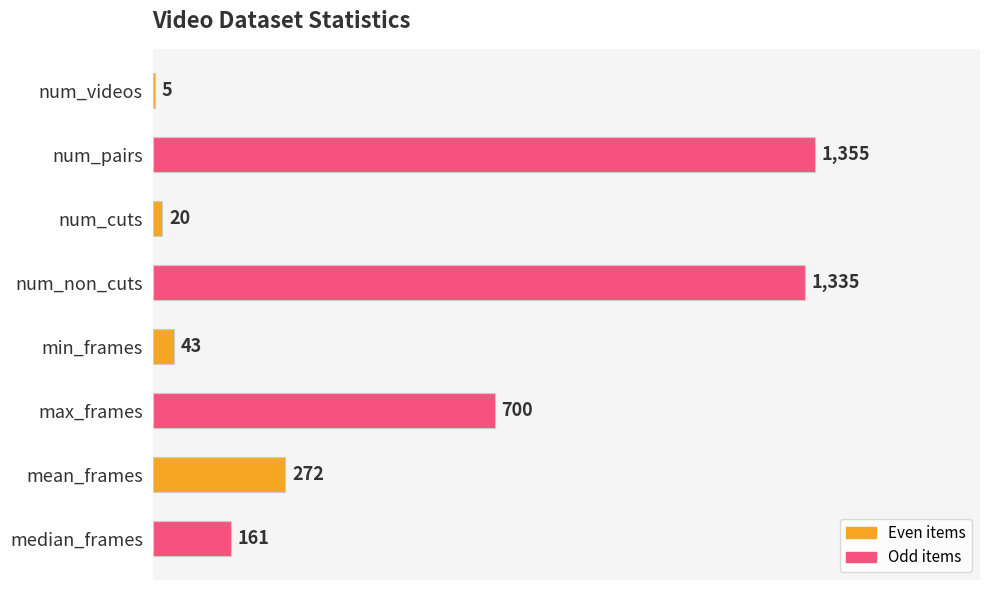

What value does the data have at num_pairs, to the nearest 10?

1360